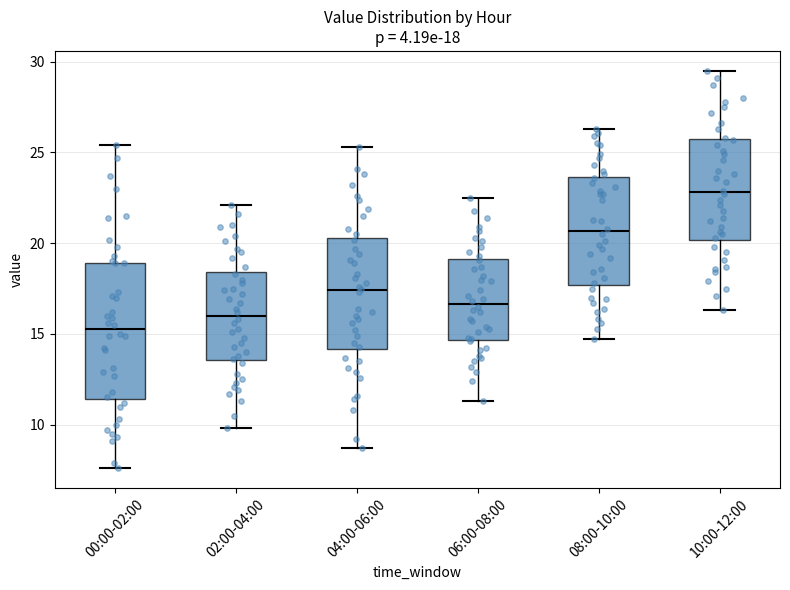

Which box's median line is the lowest?

00:00-02:00